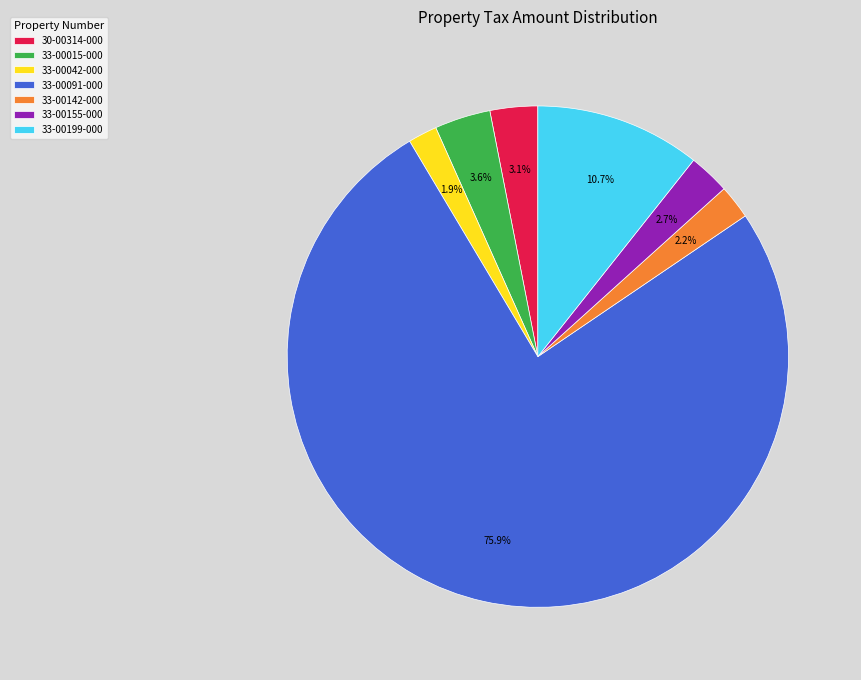

What is the total percentage of 33-00142-000 and 33-00015-000?

5.8%